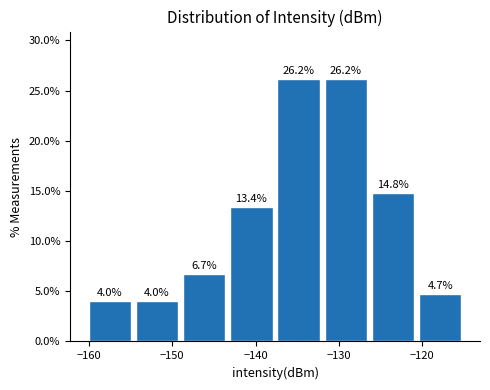

Reading left to right, transcribe this chart: for each bar, give the range it covers on the x-axis and its height. The bar edges are not printed on the chart, so give them approximately, as read against the axis.

-160 to -155: 4.0
-155 to -149: 4.0
-149 to -143: 6.7
-143 to -138: 13.4
-138 to -132: 26.2
-132 to -126: 26.2
-126 to -121: 14.8
-121 to -115: 4.7